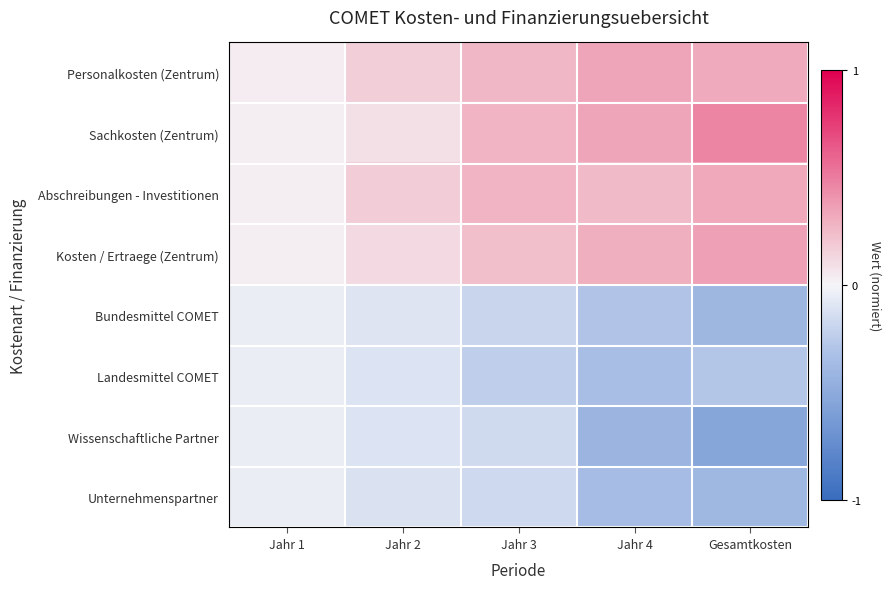

Rank the series at Jahr 2 from lowest to highest value.

Unternehmenspartner, Landesmittel COMET, Wissenschaftliche Partner, Bundesmittel COMET, Sachkosten (Zentrum), Kosten / Ertraege (Zentrum), Personalkosten (Zentrum), Abschreibungen - Investitionen